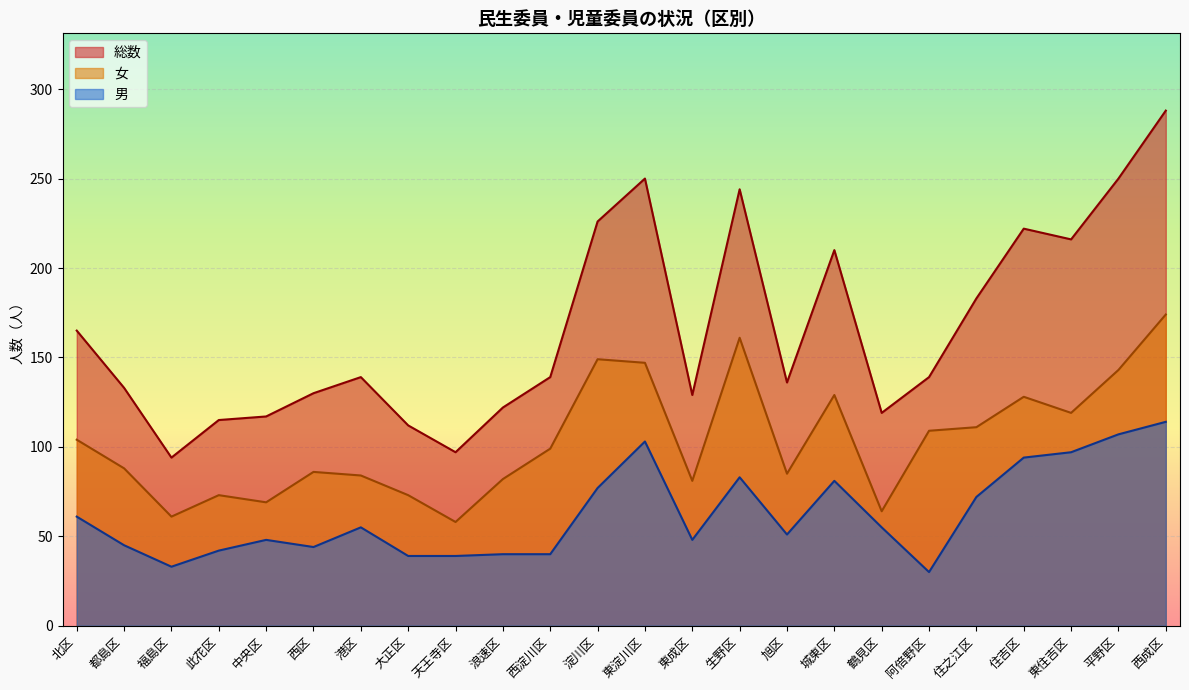

Rank the series by their maximum value, from highest to lowest.

総数, 女, 男